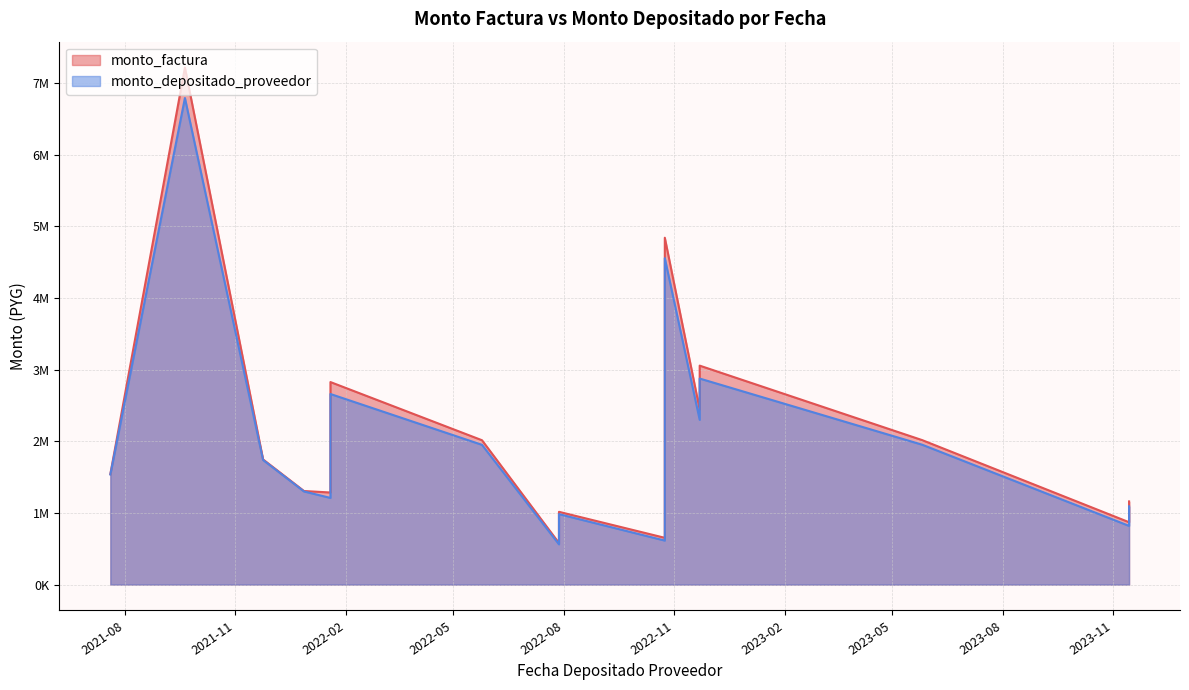

List the series in order of their overall mean, lowest first.

monto_depositado_proveedor, monto_factura